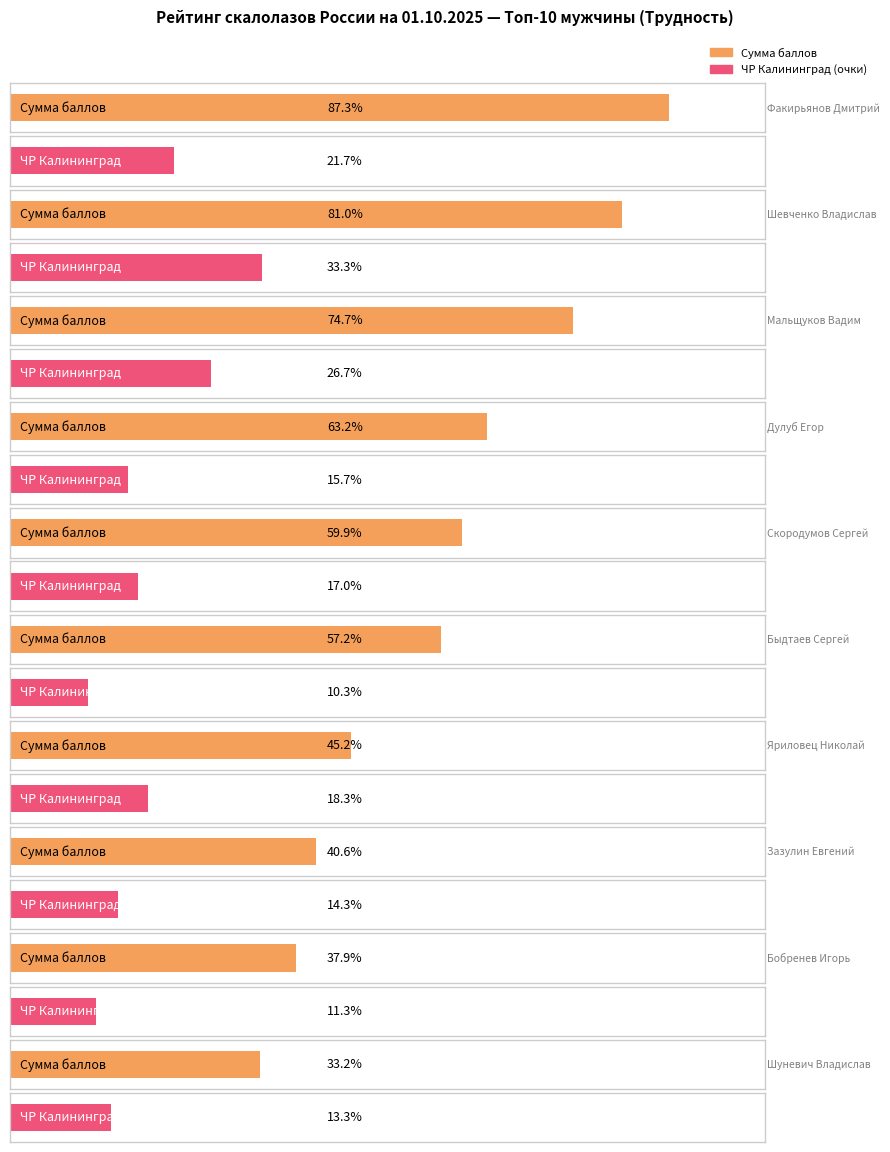

What position from the left is Шуневич Владислав?

10